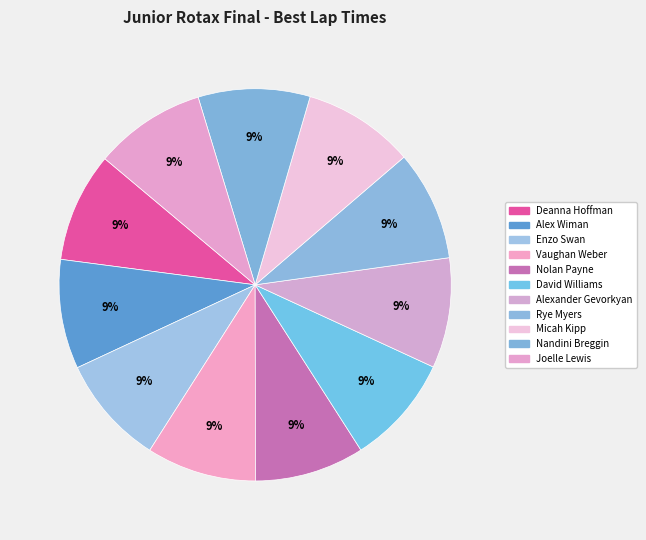

How many segments does this pie chart have?

11